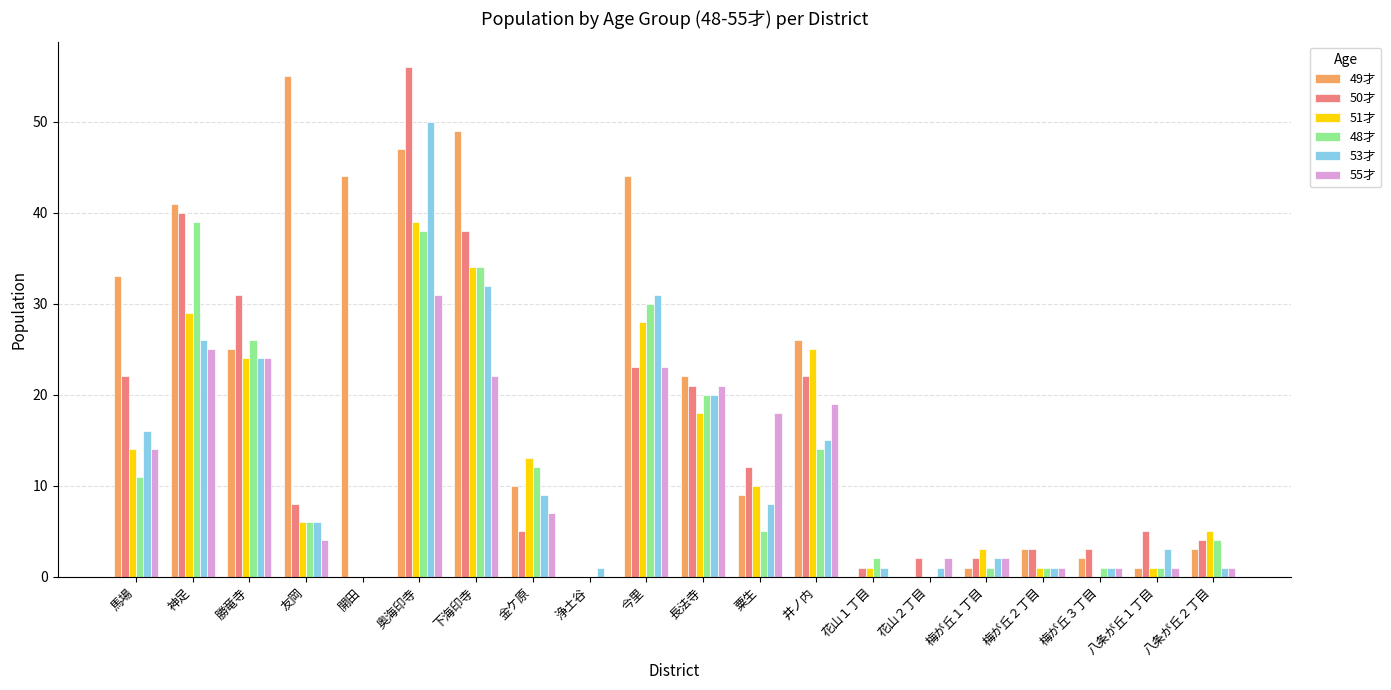

At which category is the sum across all series the highest?

奥海印寺